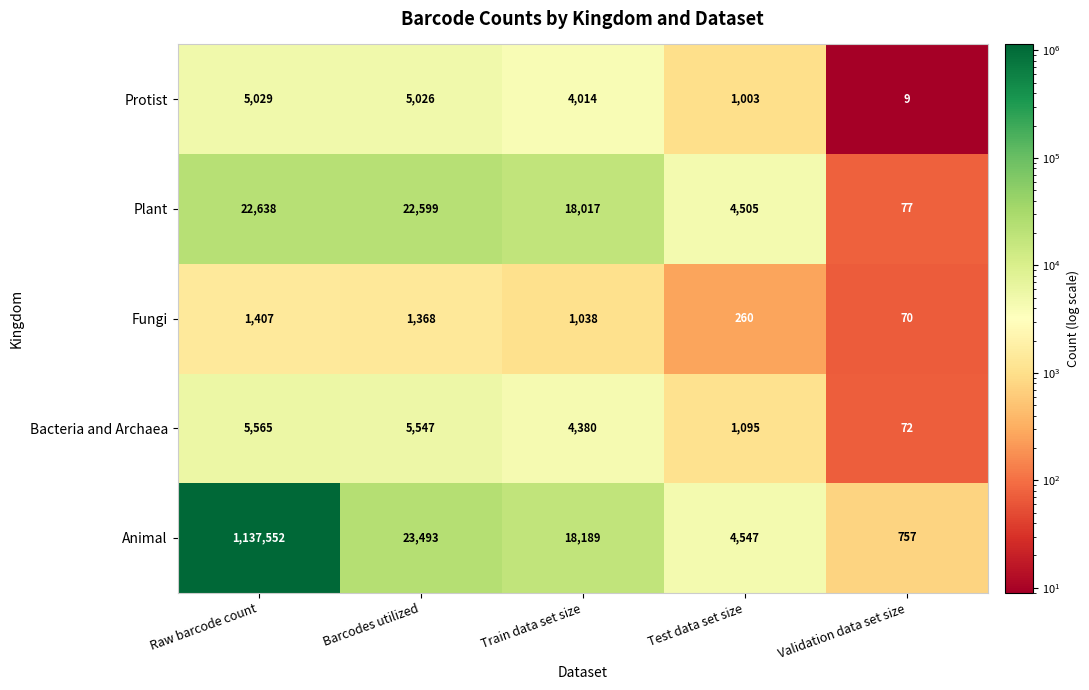

What is the sum of the Bacteria and Archaea values at Validation data set size and Barcodes utilized?

5619